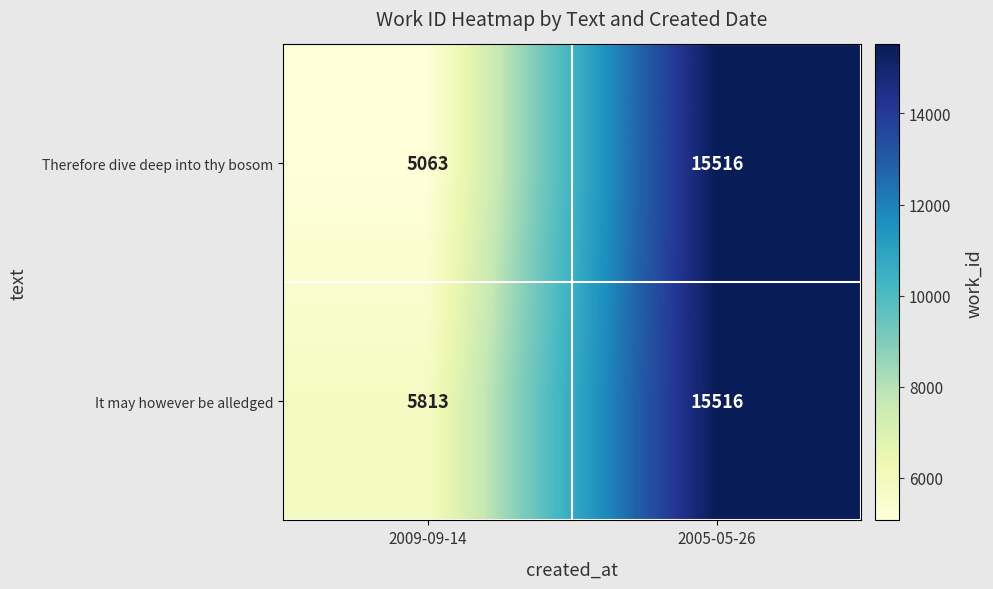

At which category does the chart reach its peak across all series?

2005-05-26